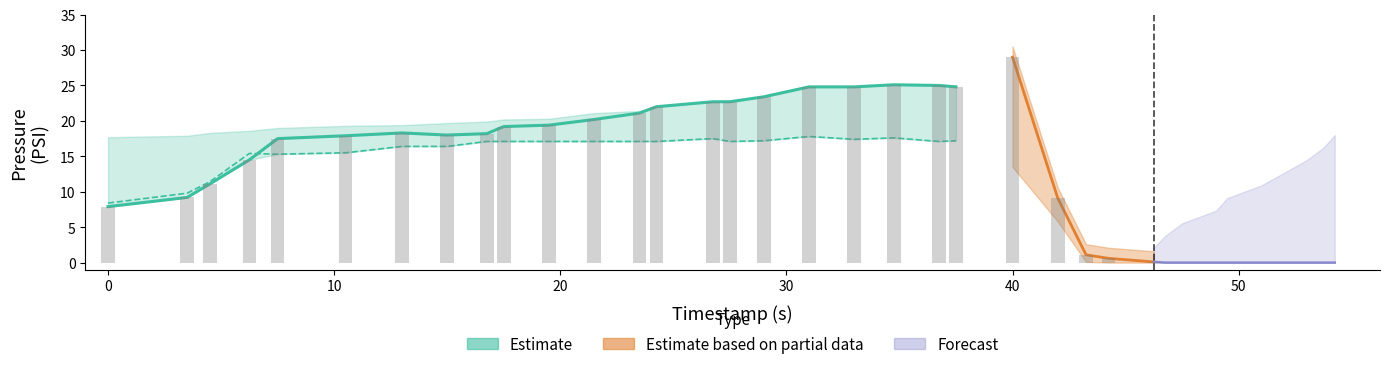

How many data points in boost are less than 17?

17